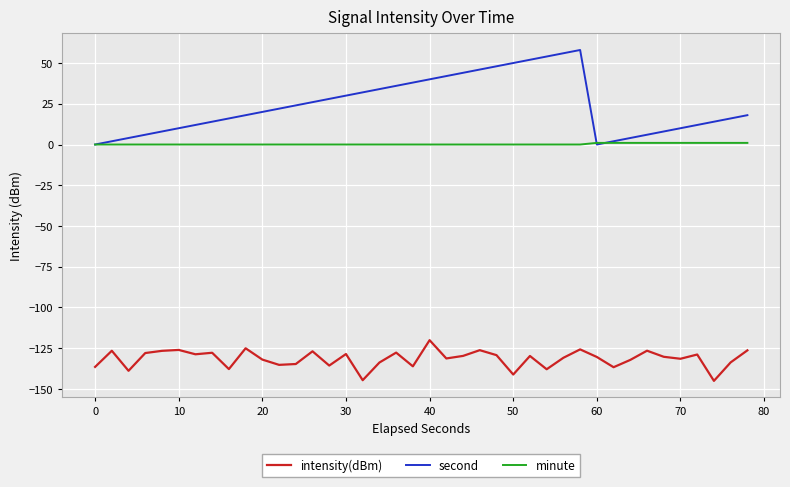

True or false: minute and intensity(dBm) cross at least once.

False